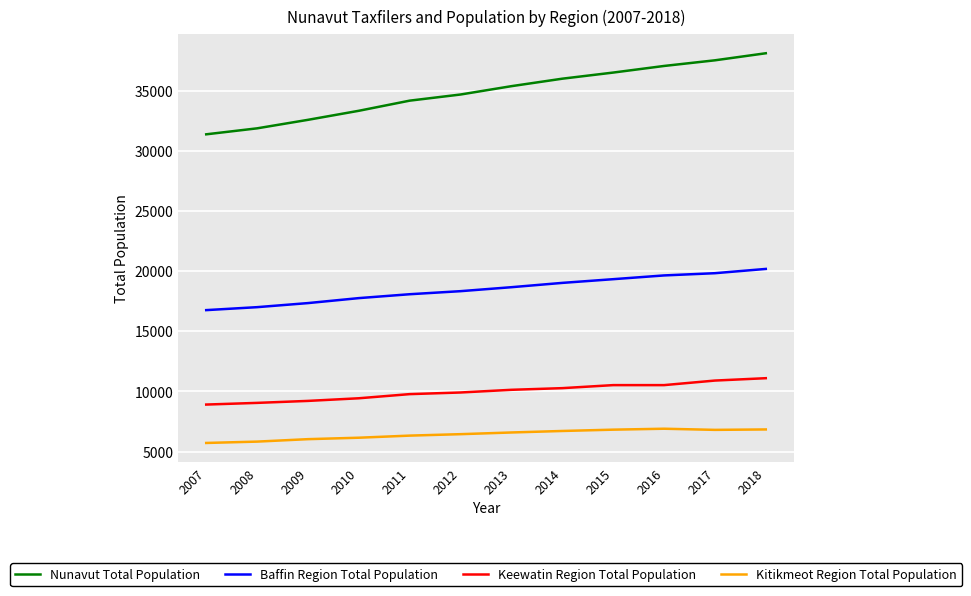

What is the approximate value of Nunavut Total Population at 2015, to the nearest 100?

36500